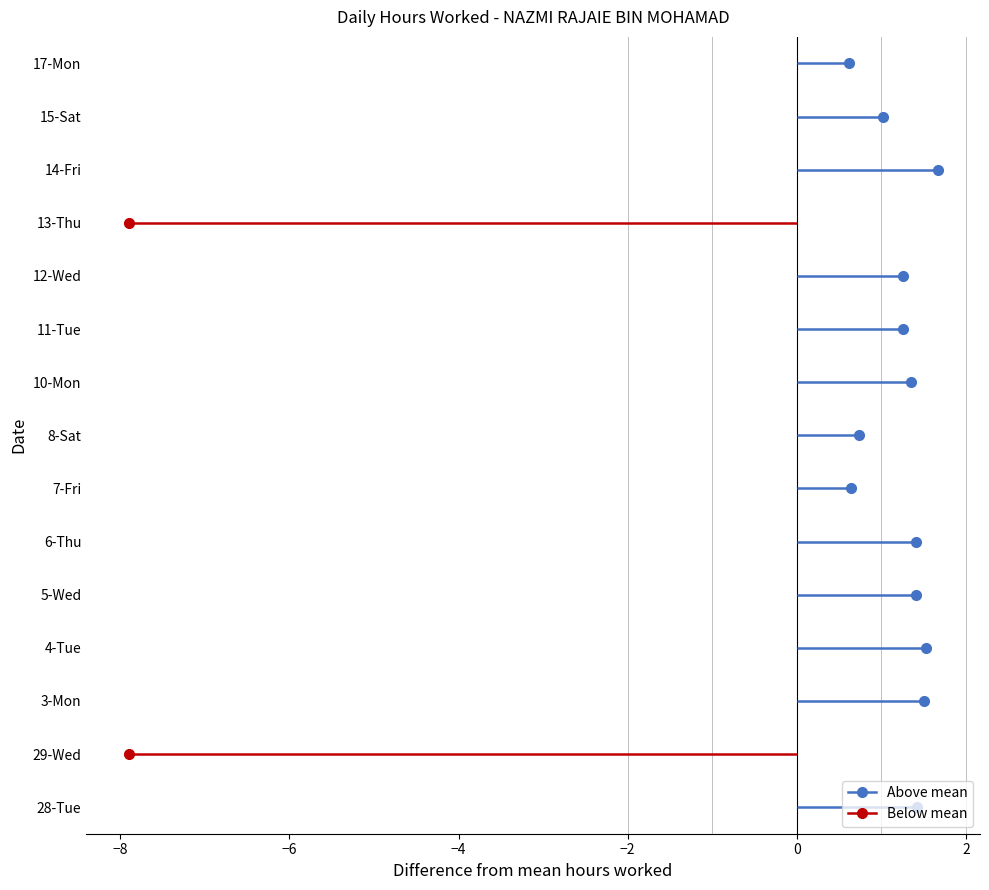

Rank the categories by value from highest to lowest.

14-Fri, 4-Tue, 3-Mon, 28-Tue, 5-Wed, 6-Thu, 10-Mon, 11-Tue, 12-Wed, 15-Sat, 8-Sat, 7-Fri, 17-Mon, 29-Wed, 13-Thu